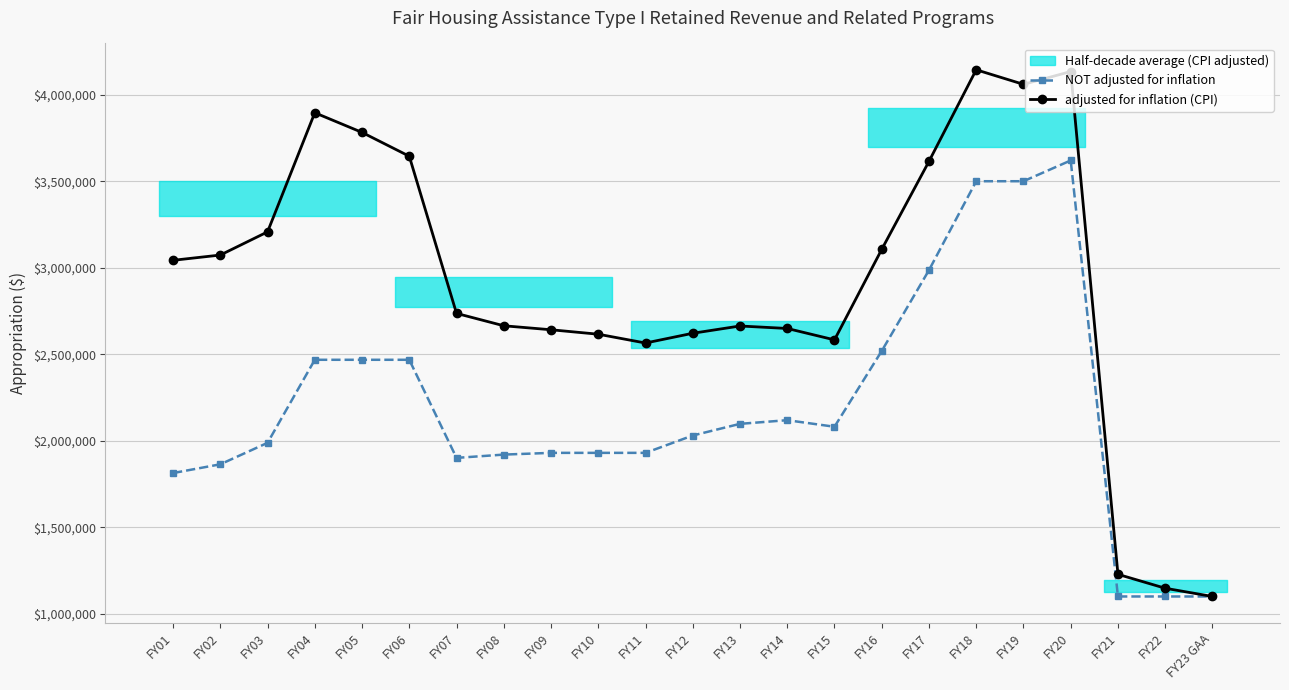

Where does the adjusted for inflation (CPI) series first go above 2736076?

FY01